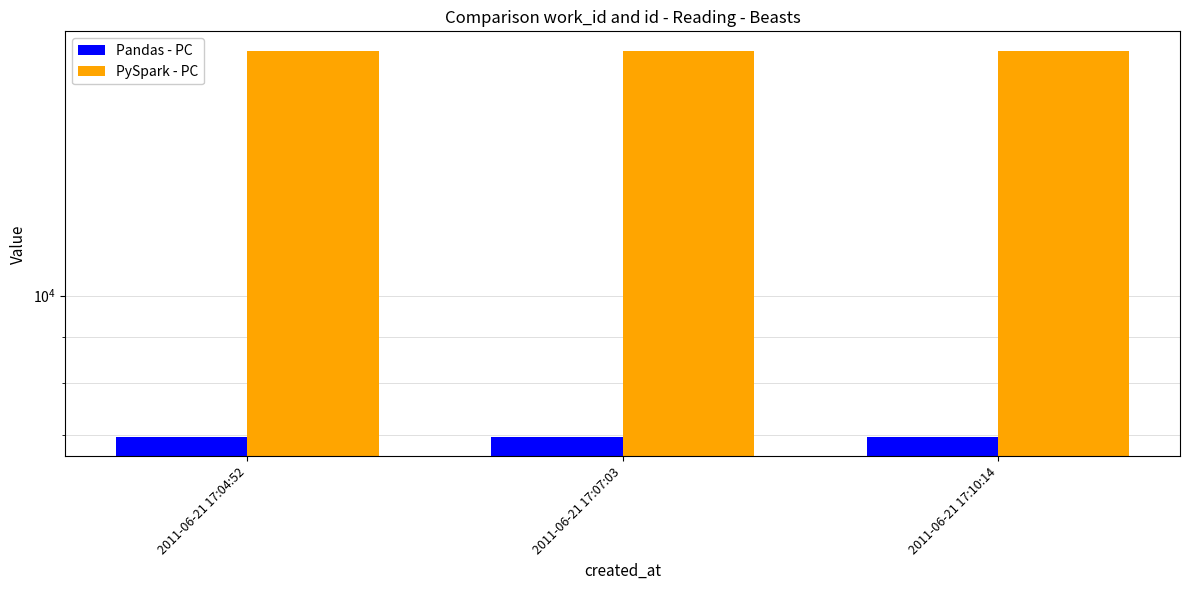

What position from the left is 2011-06-21 17:10:14?

3